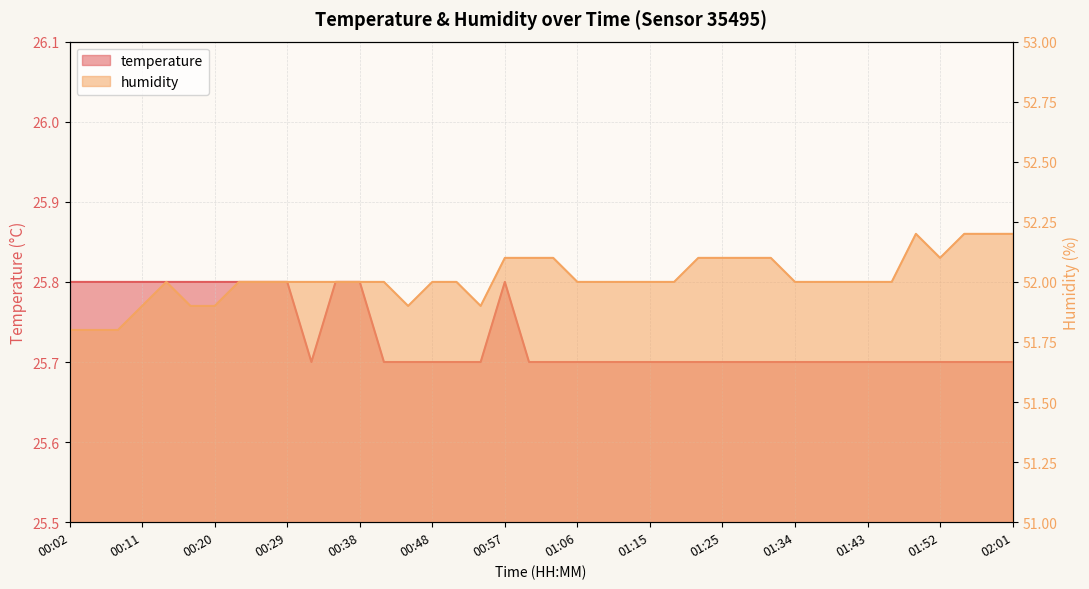

Which series has the widest spread of values?

humidity